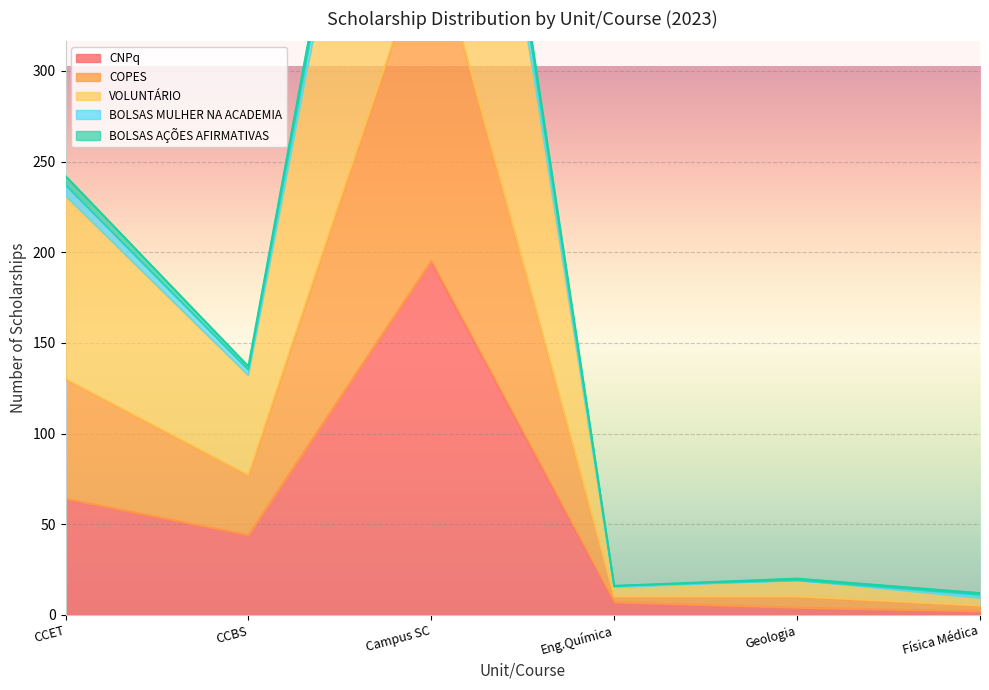

What is the highest value of the CNPq series?

195